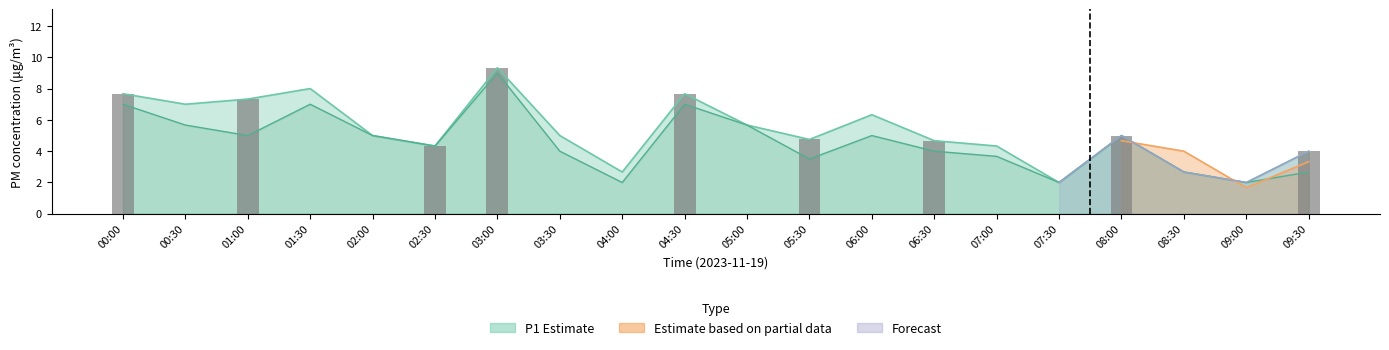

How many categories are shown in the chart?

20